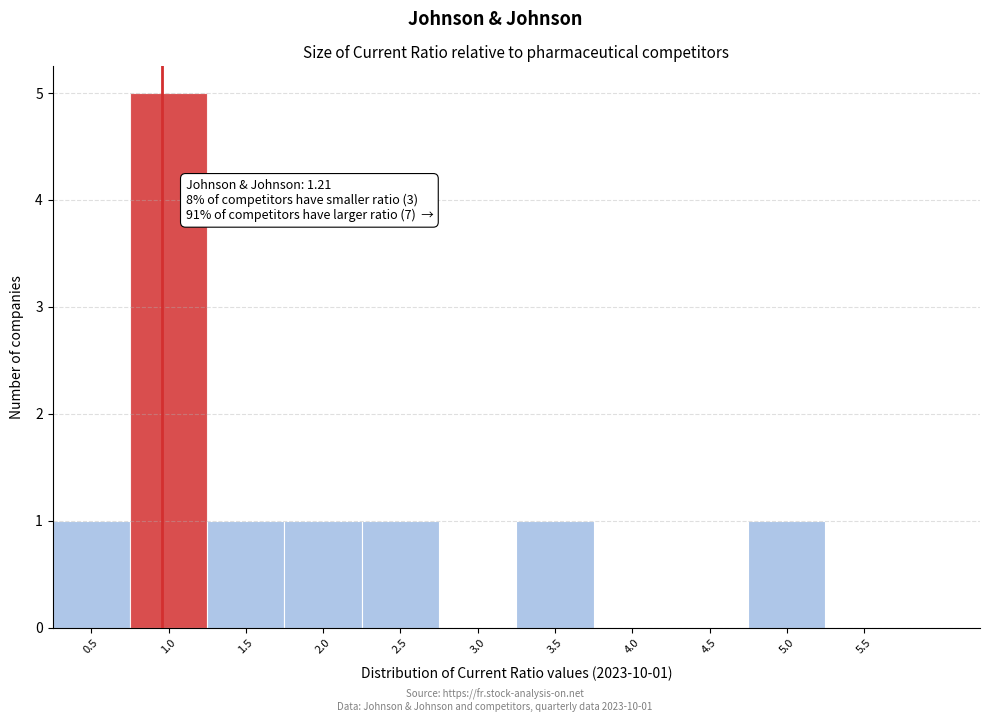

Reading left to right, list all the values displayed in this chart.

0.5=1	1.0=5	1.5=1	2.0=1	2.5=1	3.0=0	3.5=1	4.0=0	4.5=0	5.0=1	5.5=0